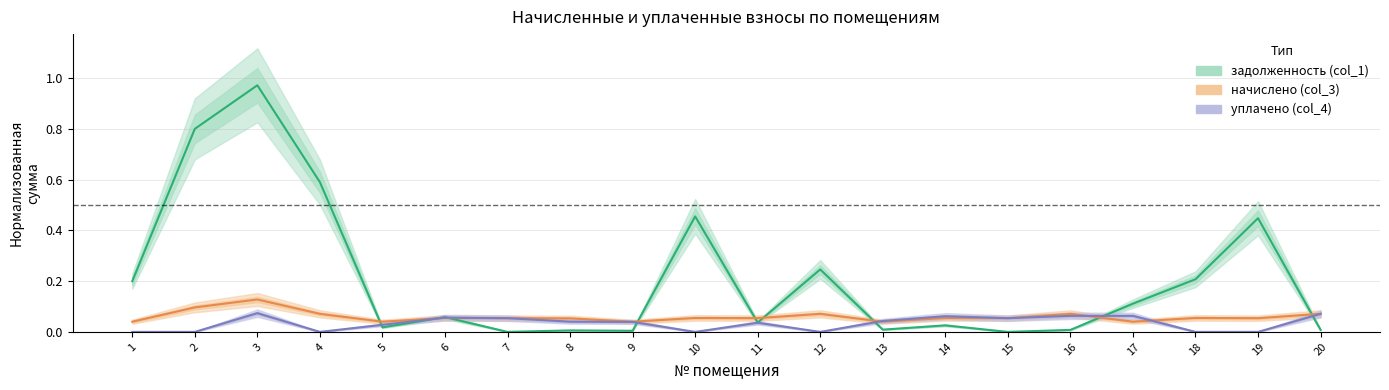

Count the уплачено (col_4) values in the range 0 to 1.

20